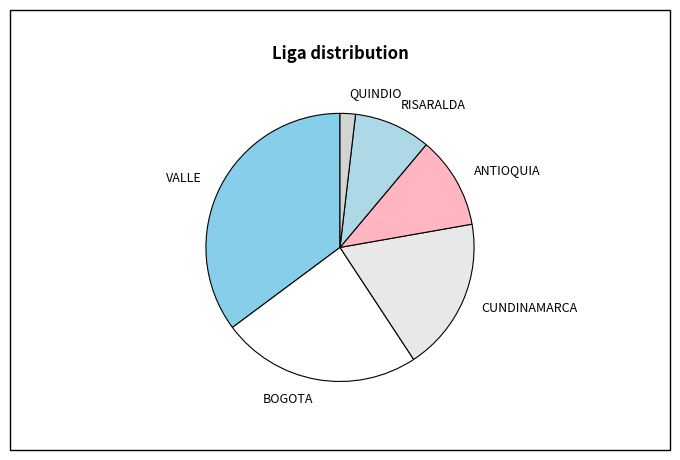

Is there a majority slice in this chart?

No